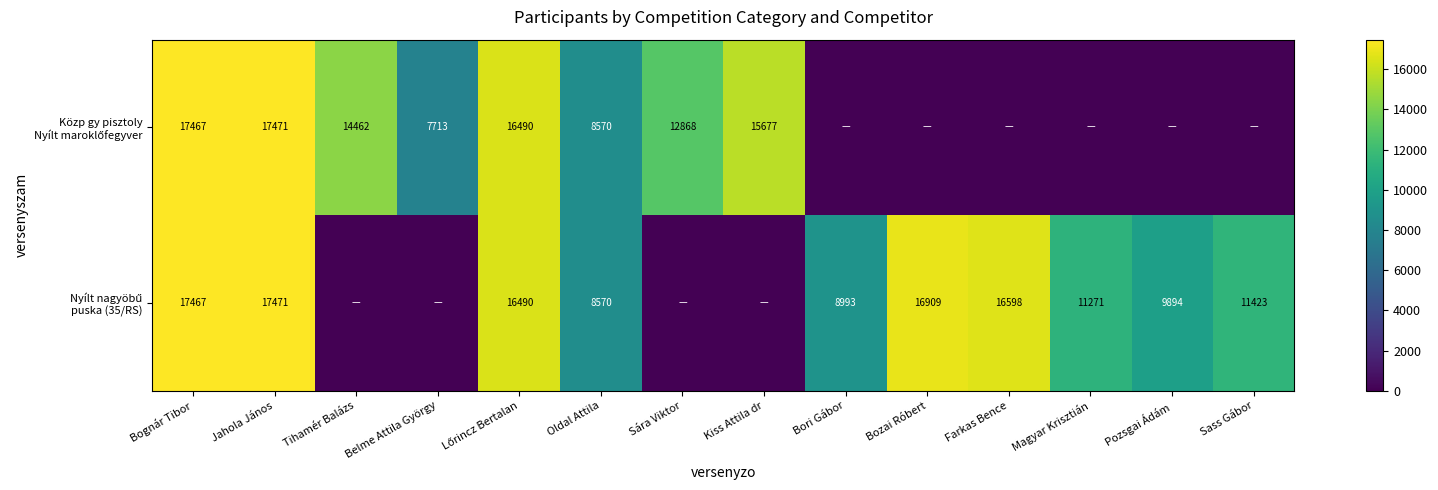

Rank the categories by Közp gy pisztoly Nyílt maroklőfegyver value from lowest to highest.

Bori Gábor, Bozai Róbert, Farkas Bence, Magyar Krisztián, Pozsgai Ádám, Sass Gábor, Belme Attila György, Oldal Attila, Sára Viktor, Tihamér Balázs, Kiss Attila dr, Lőrincz Bertalan, Bognár Tibor, Jahola János